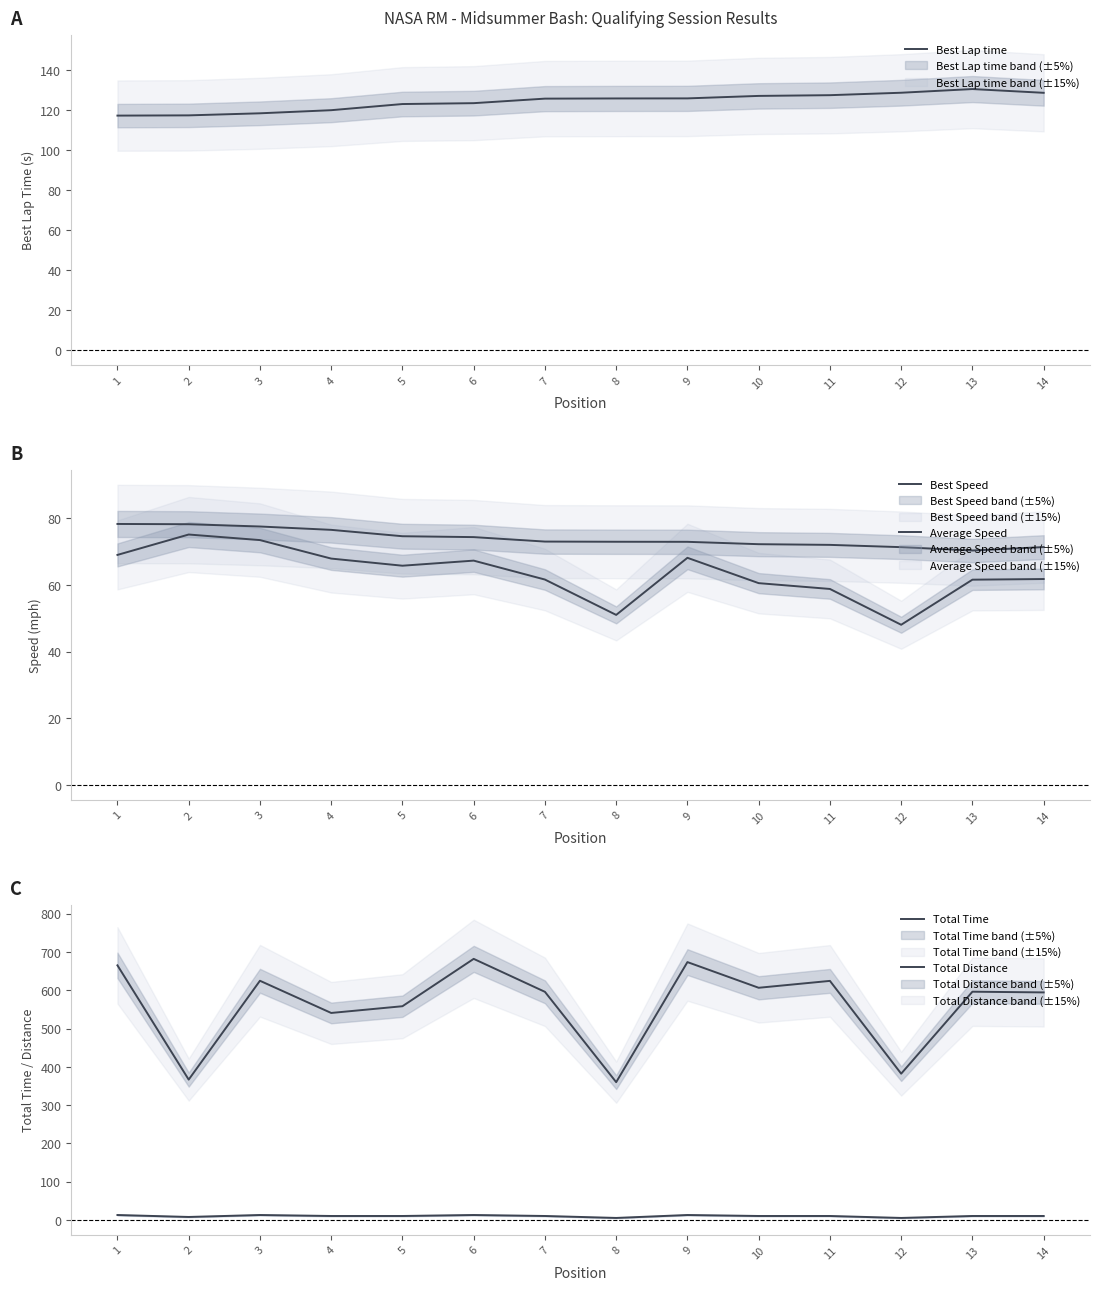

What is the total value across all series at 5?

831.9